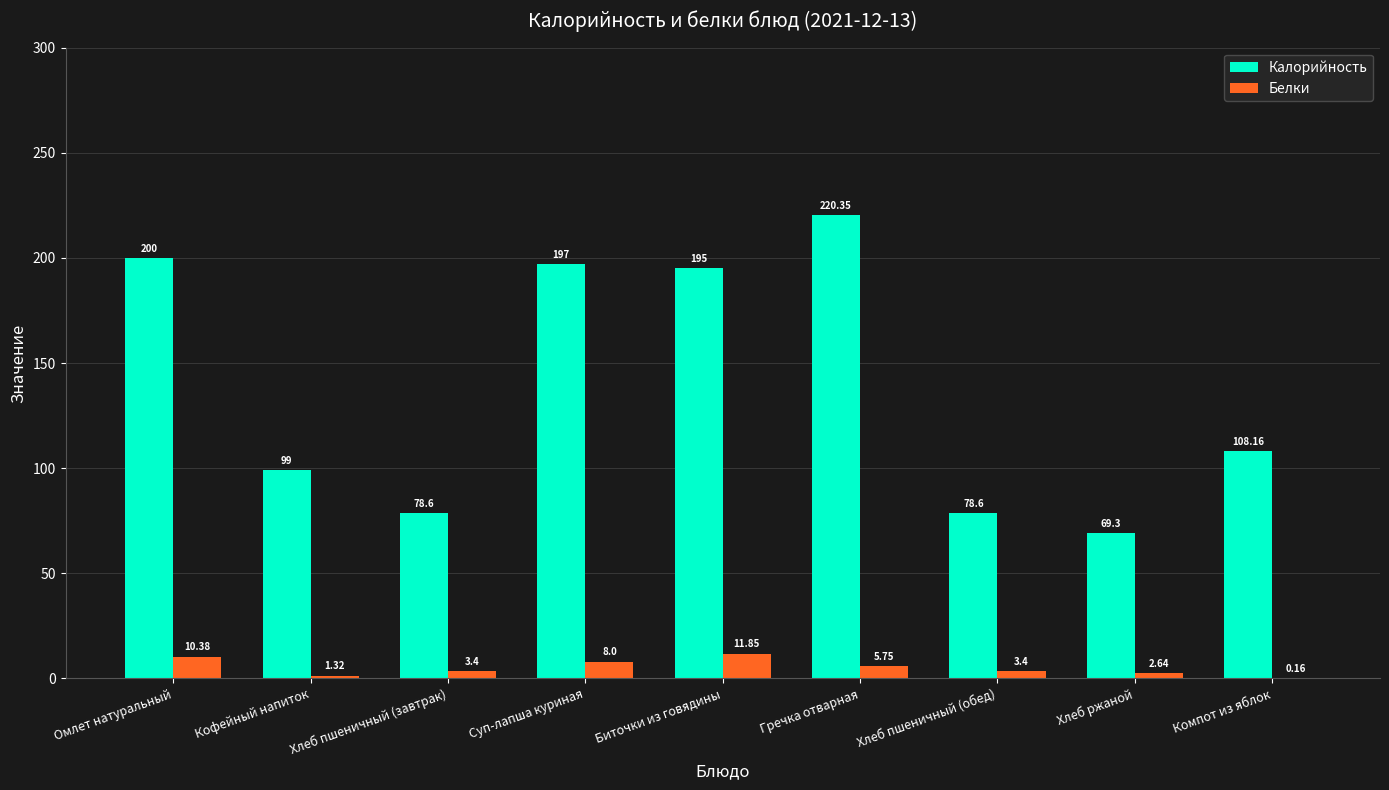

Between Омлет натуральный and Хлеб ржаной, which series saw the biggest shift?

Калорийность